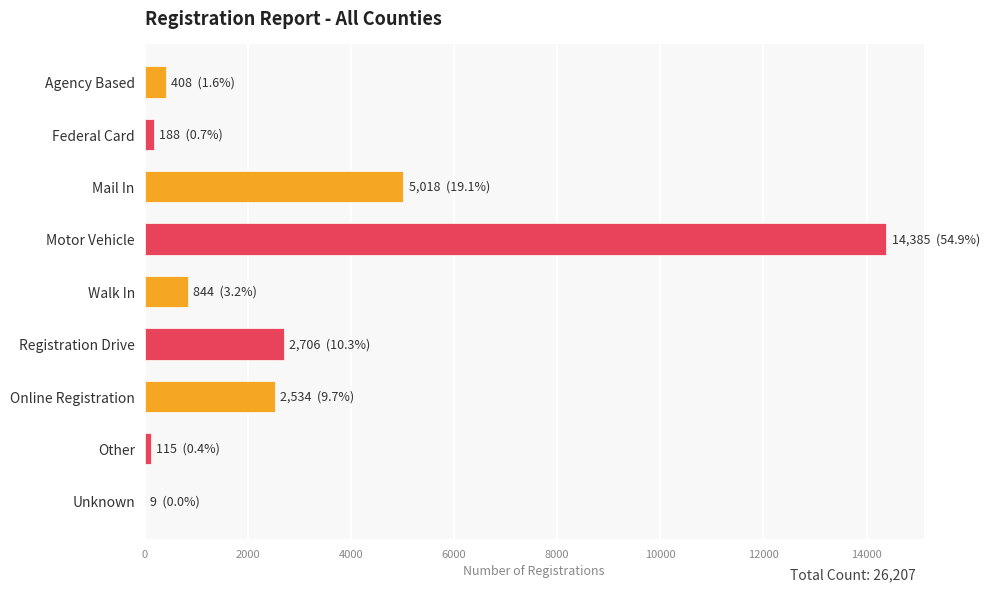

How many distinct data groups are displayed?

1